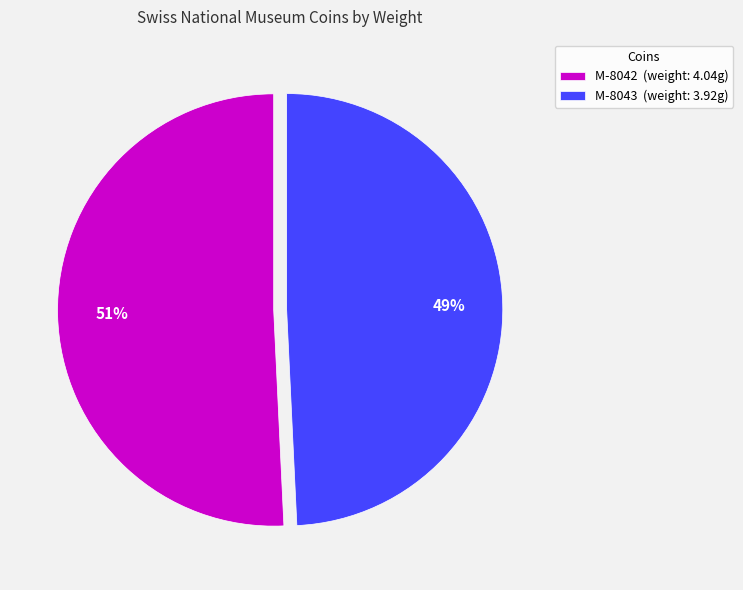

Is there a majority slice in this chart?

Yes